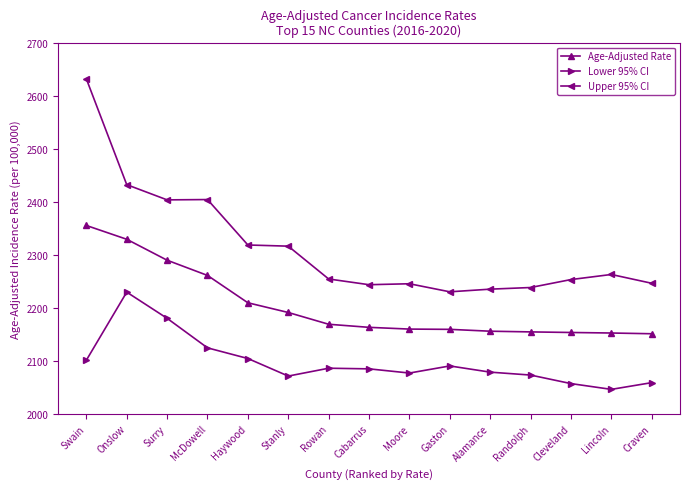

What is the label of the 10th point from the right?

Stanly